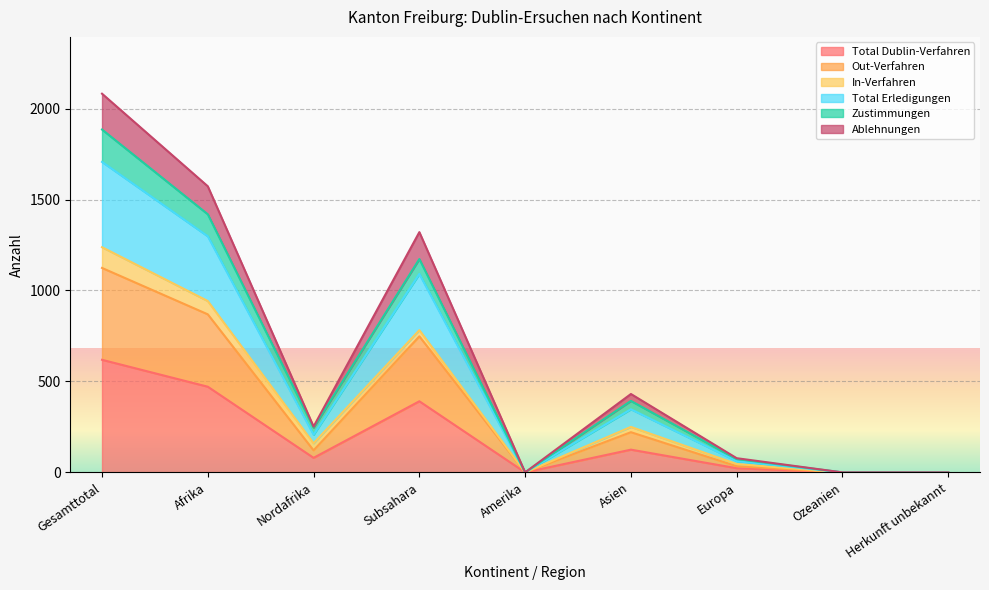

Where is Zustimmungen nearest to the value 942?

Subsahara